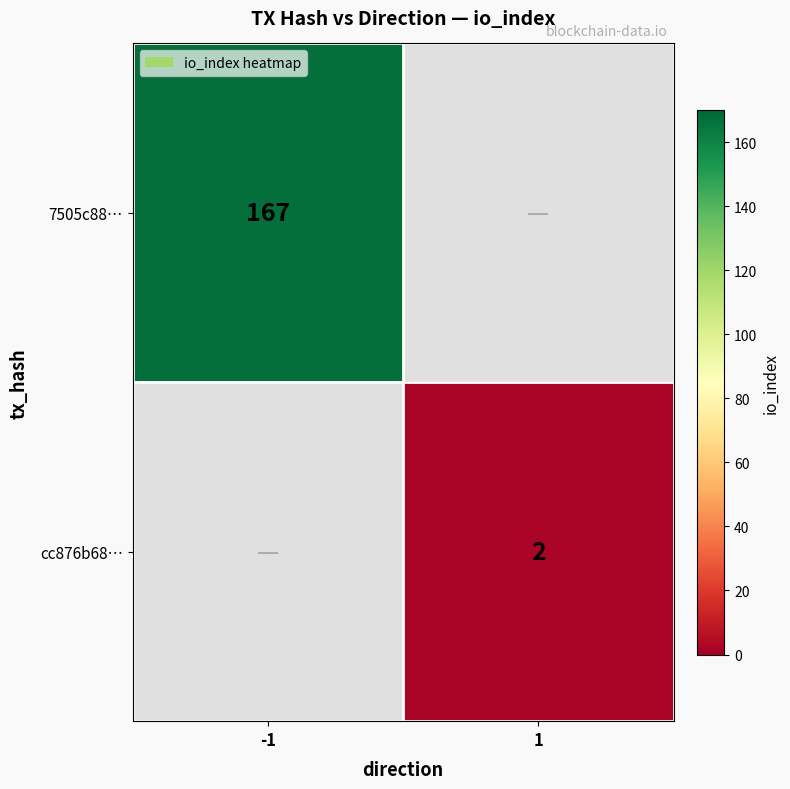

The cc876b68… series shows 2 at 1. True or false?

True